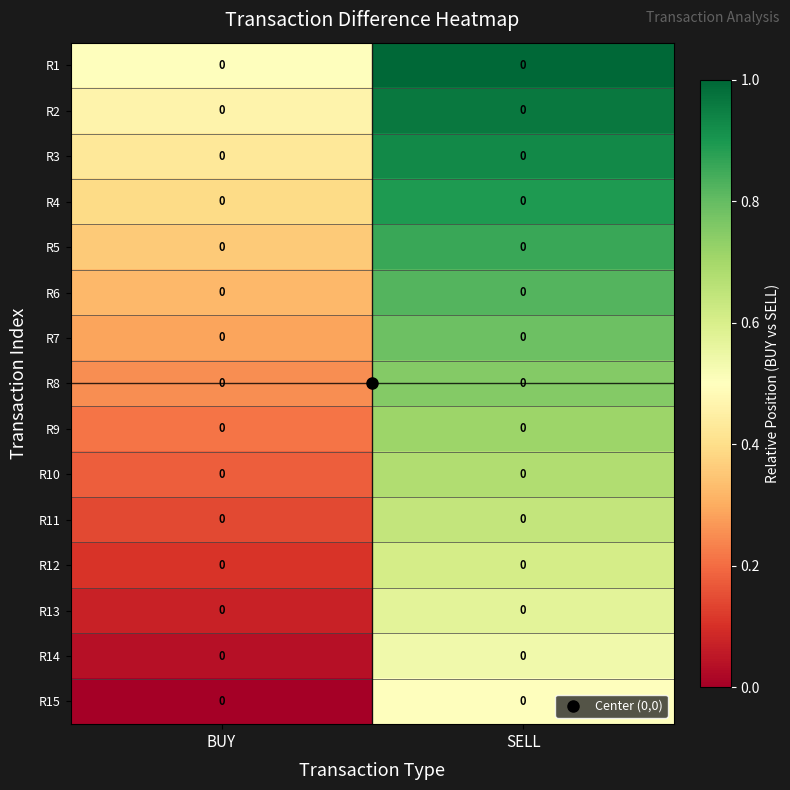

Is the value of R13 at BUY greater than the value of R10 at SELL?

No